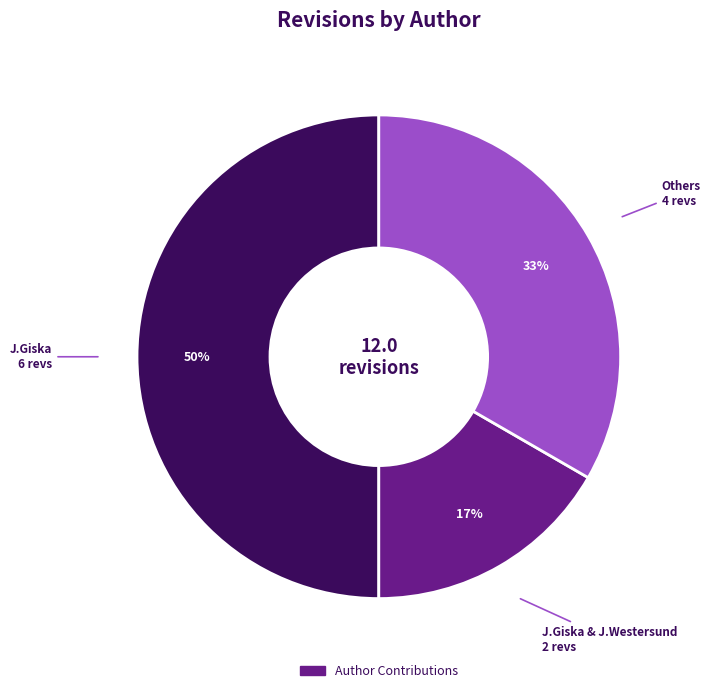

To the nearest percent, what is the difference between the largest and smallest slice percentages?

33%